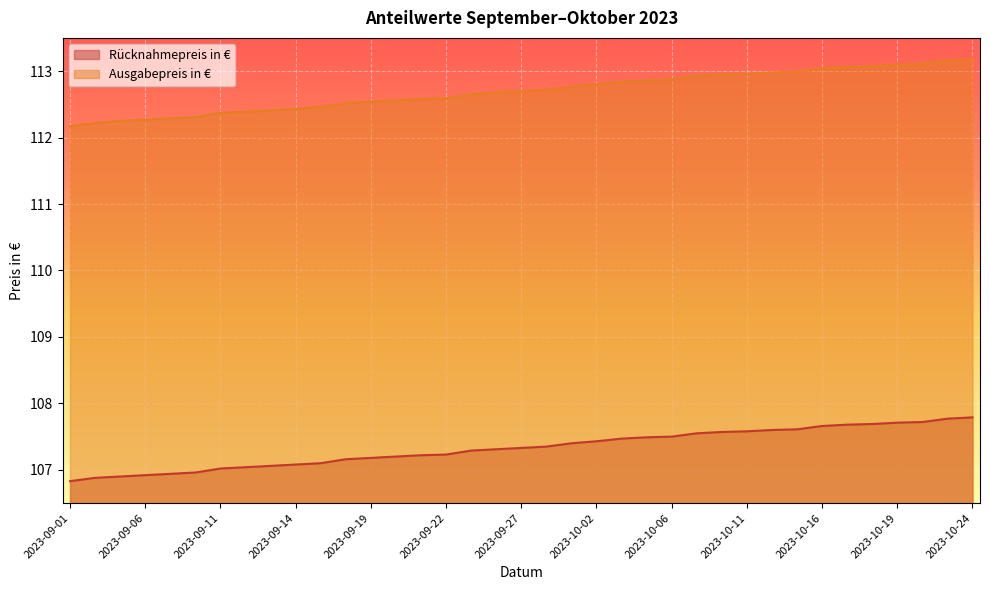

What is the total value across all series at 2023-10-05?

220.3